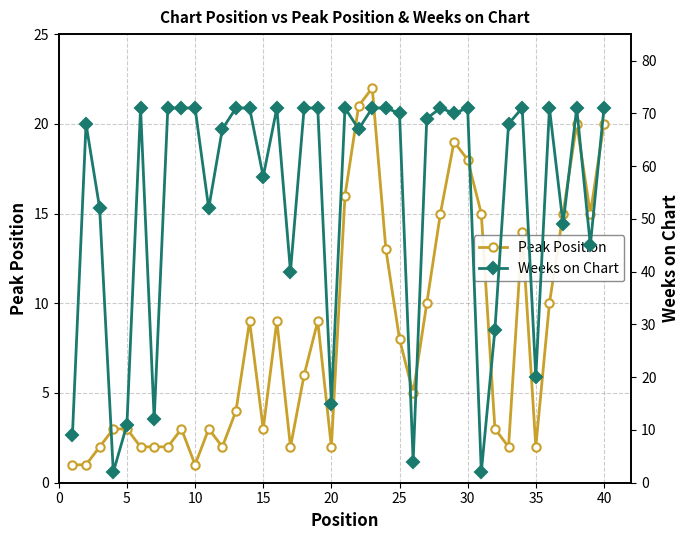

What is the sum of all Weeks on Chart values?

2157